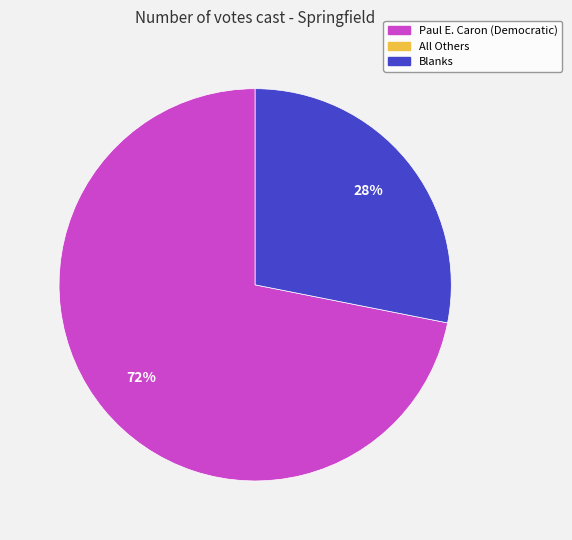

To the nearest percent, what is the difference between the largest and smallest slice percentages?

44%